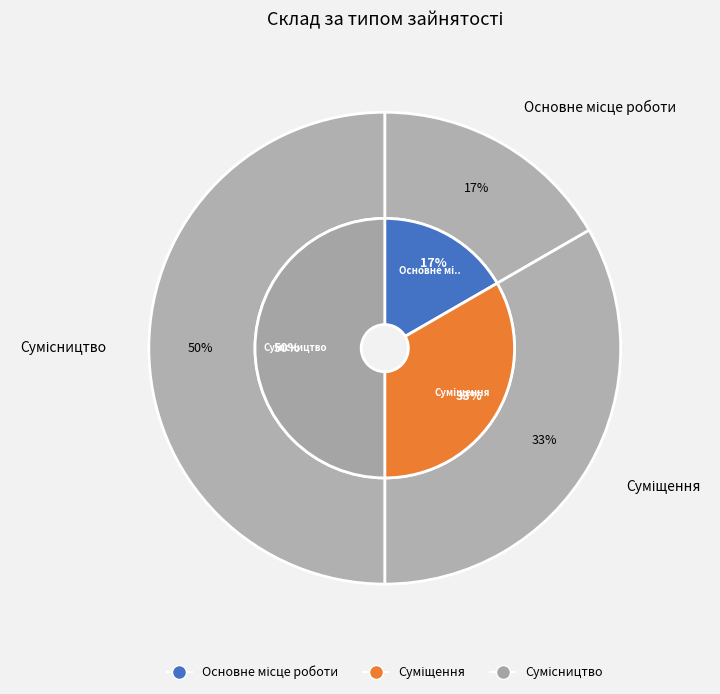

Rank the categories by value from lowest to highest.

Основне місце роботи, Суміщення, Сумісництво